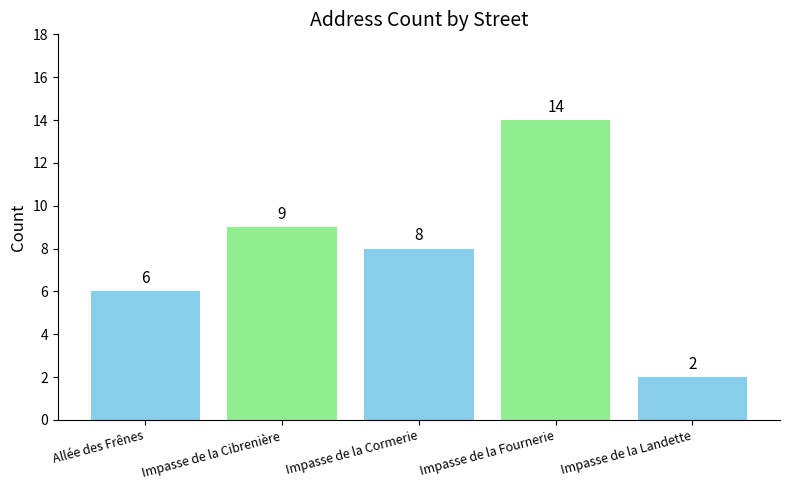

What is the average value?

8